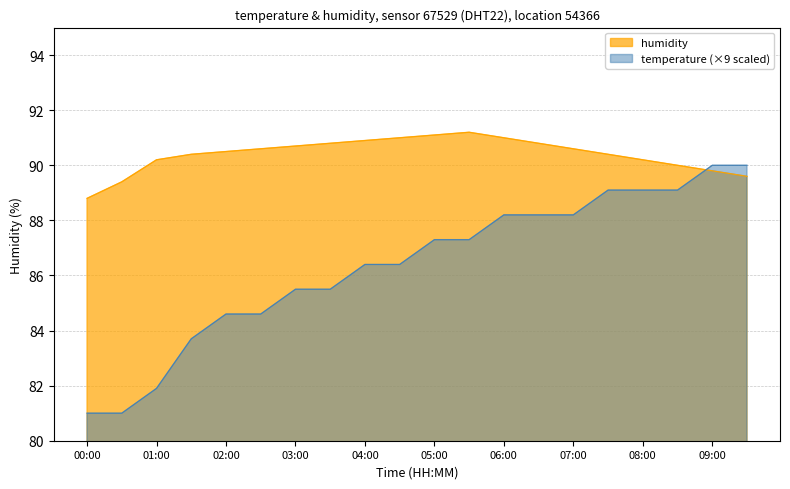

What is the average value of the temperature series?

86.4